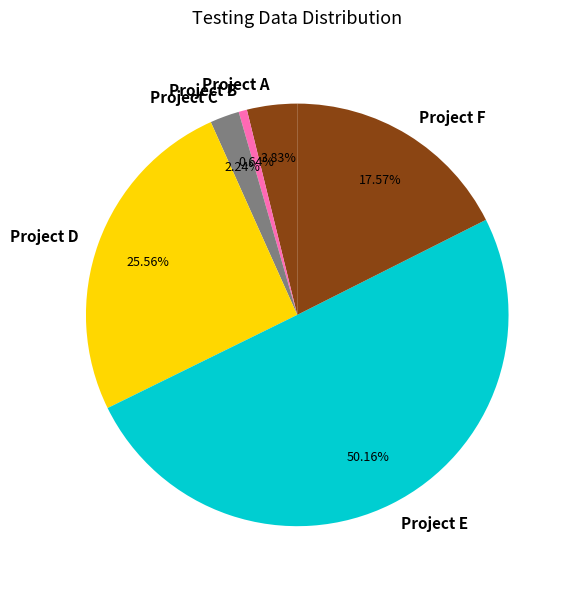

Is Project A the majority of the pie?

No